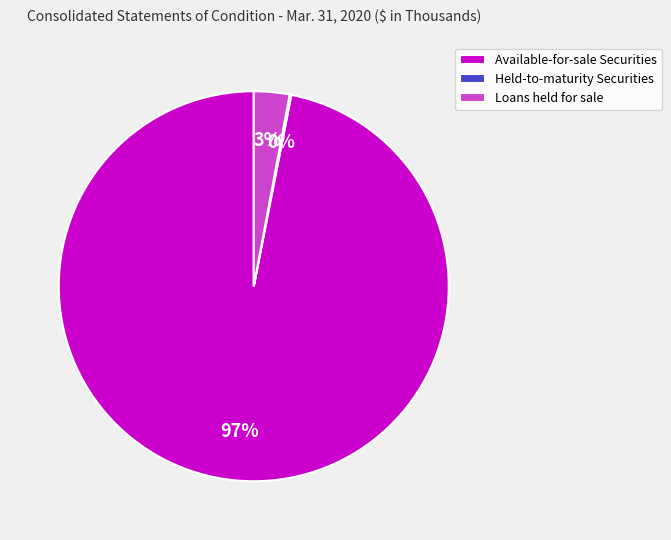

Is the sum of Available-for-sale Securities and Loans held for sale greater than half?

Yes